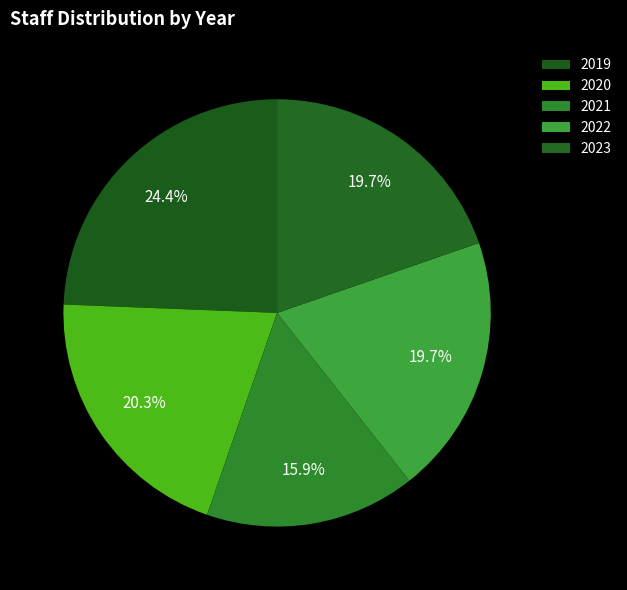

What percentage is the 2022 slice, to the nearest percent?

20%